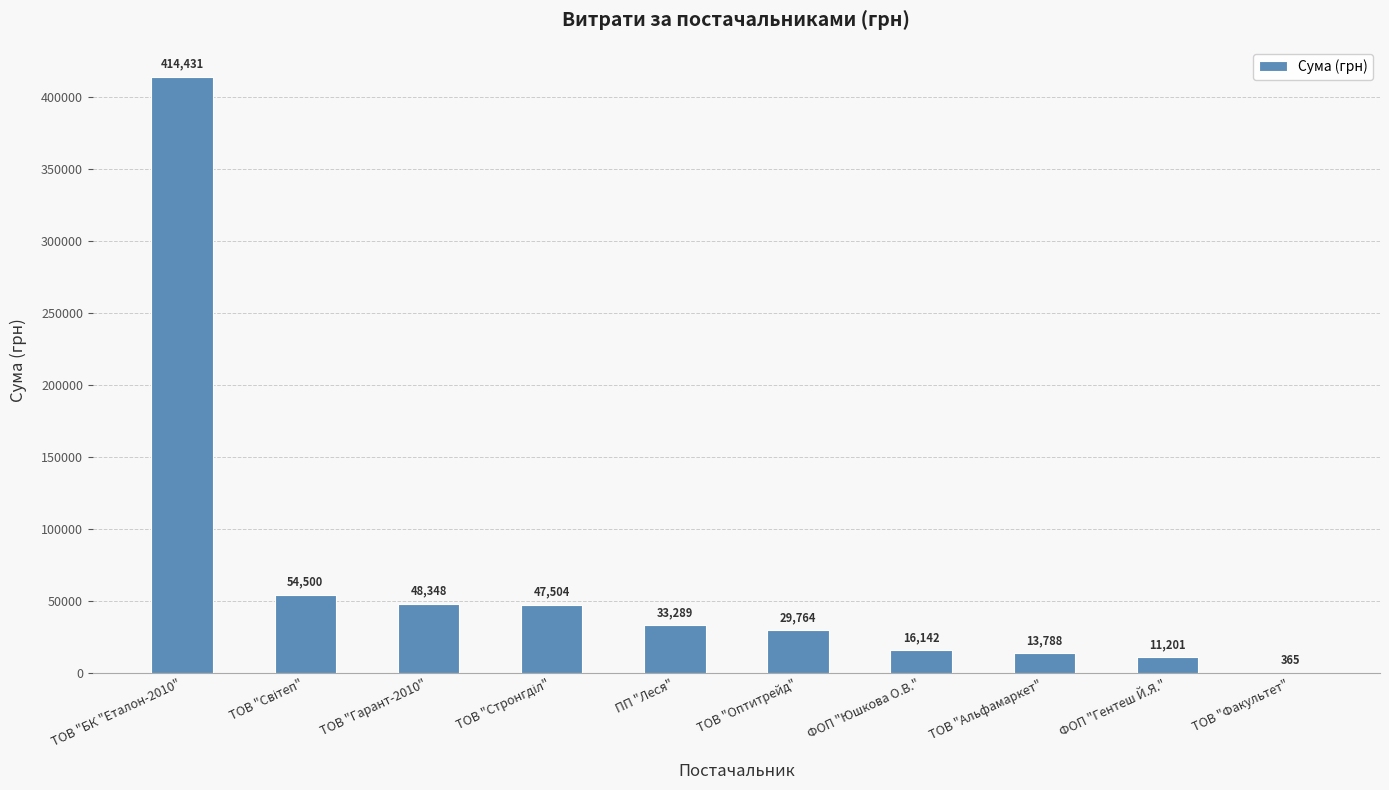

What is the ratio of the value at ТОВ "БК "Еталон-2010" to the value at ТОВ "Оптитрейд"?

13.9